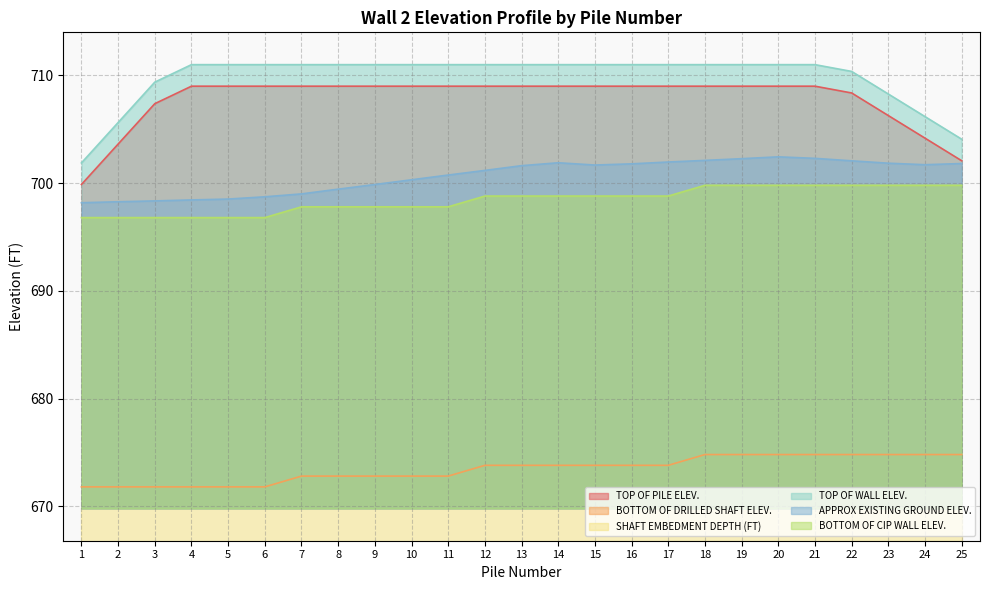

True or false: TOP OF PILE ELEV. and BOTTOM OF DRILLED SHAFT ELEV. cross at least once.

False